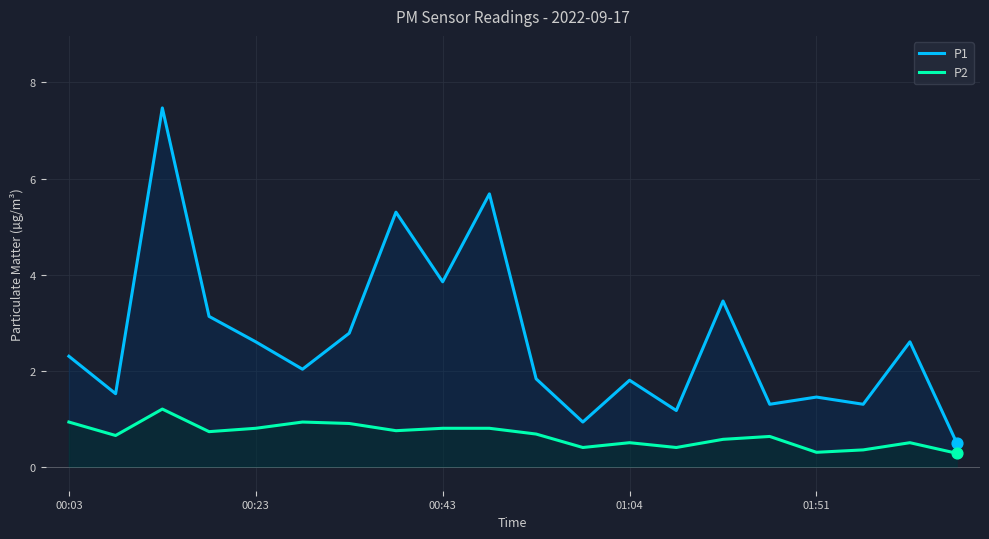

Which series reaches the minimum Y coordinate?

P2